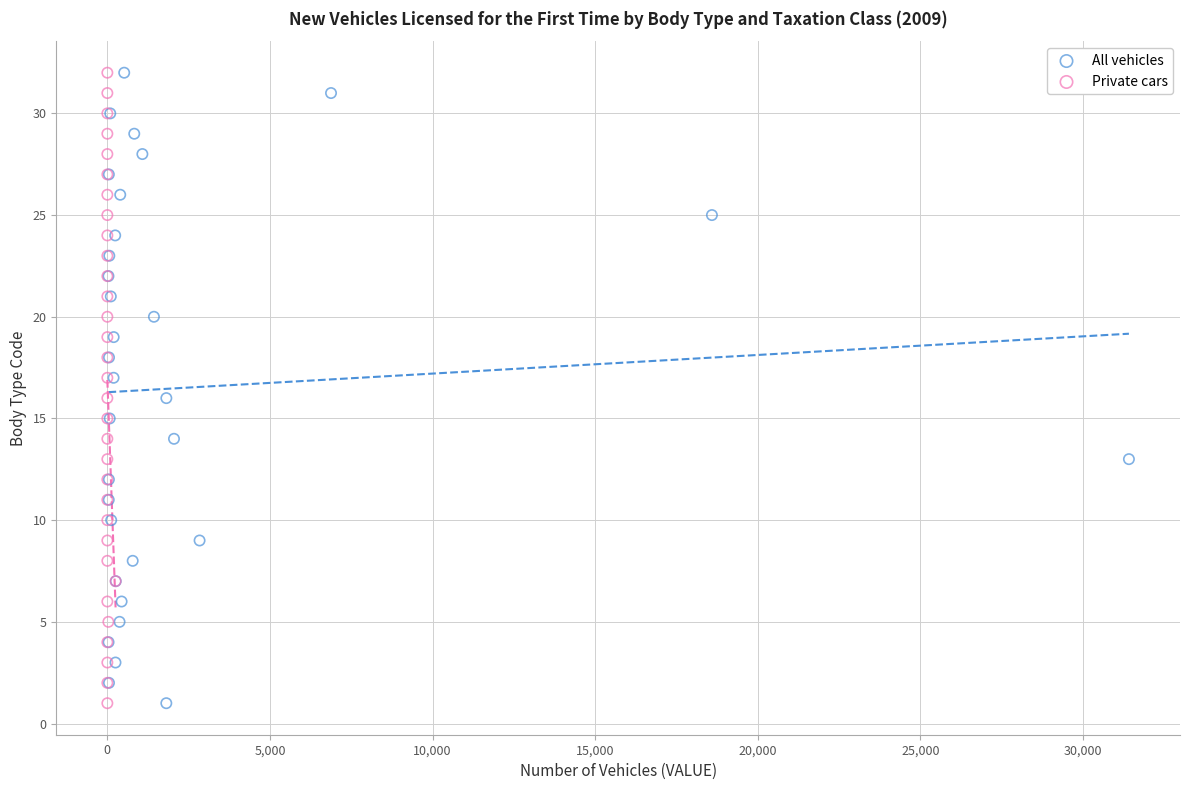

What are all the series names shown in the legend?

All vehicles, Private cars